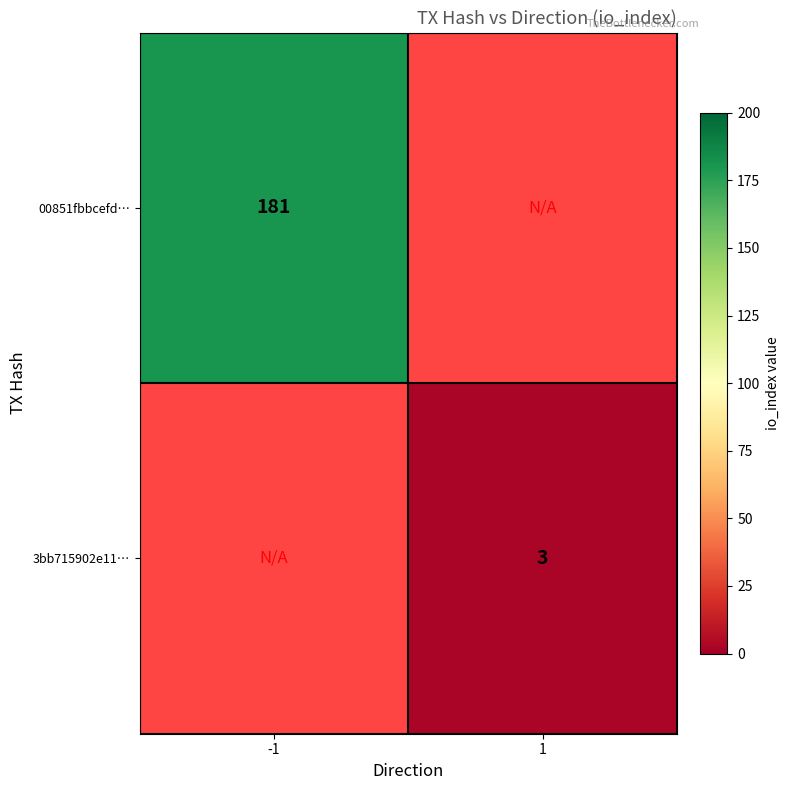

Is it true that 00851fbbcefd… equals 316 at -1?

False